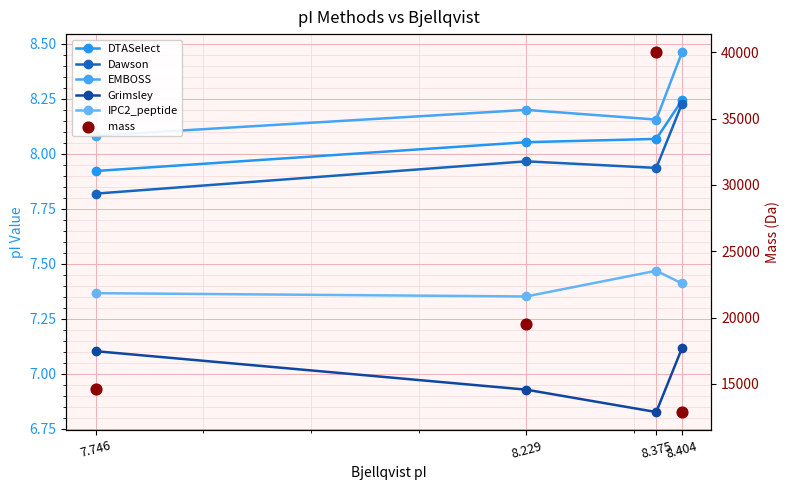

Which series has the largest Y range (max minus min)?

mass